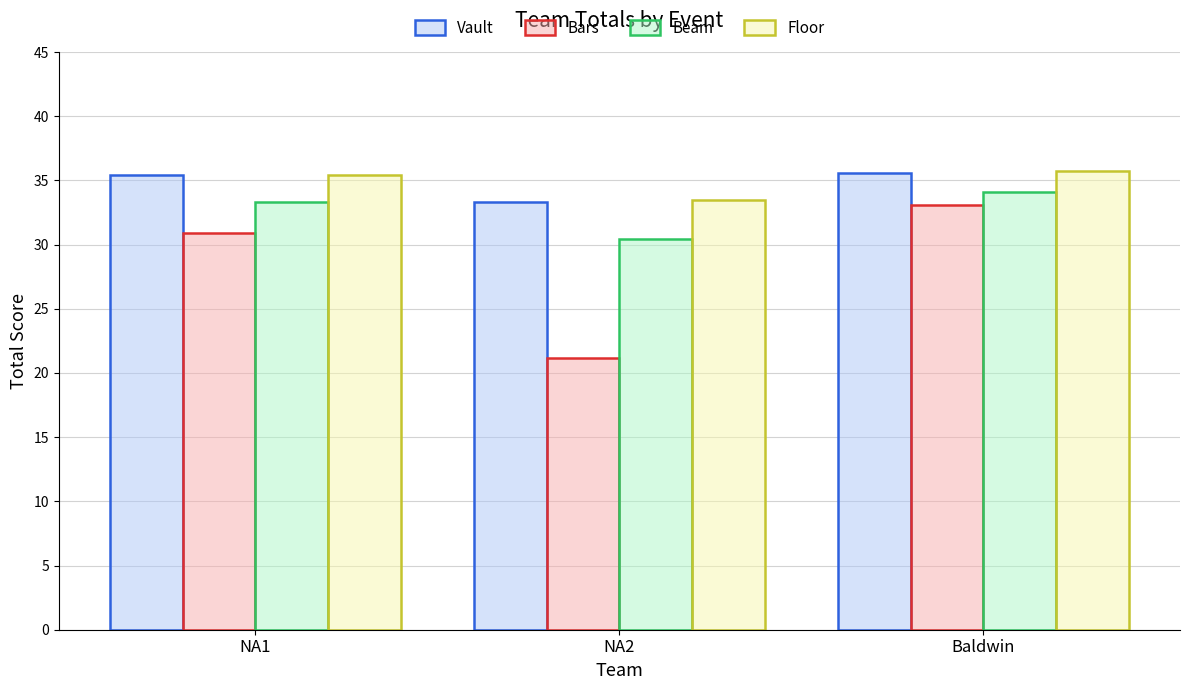

How many data points in Floor are less than 35?

1